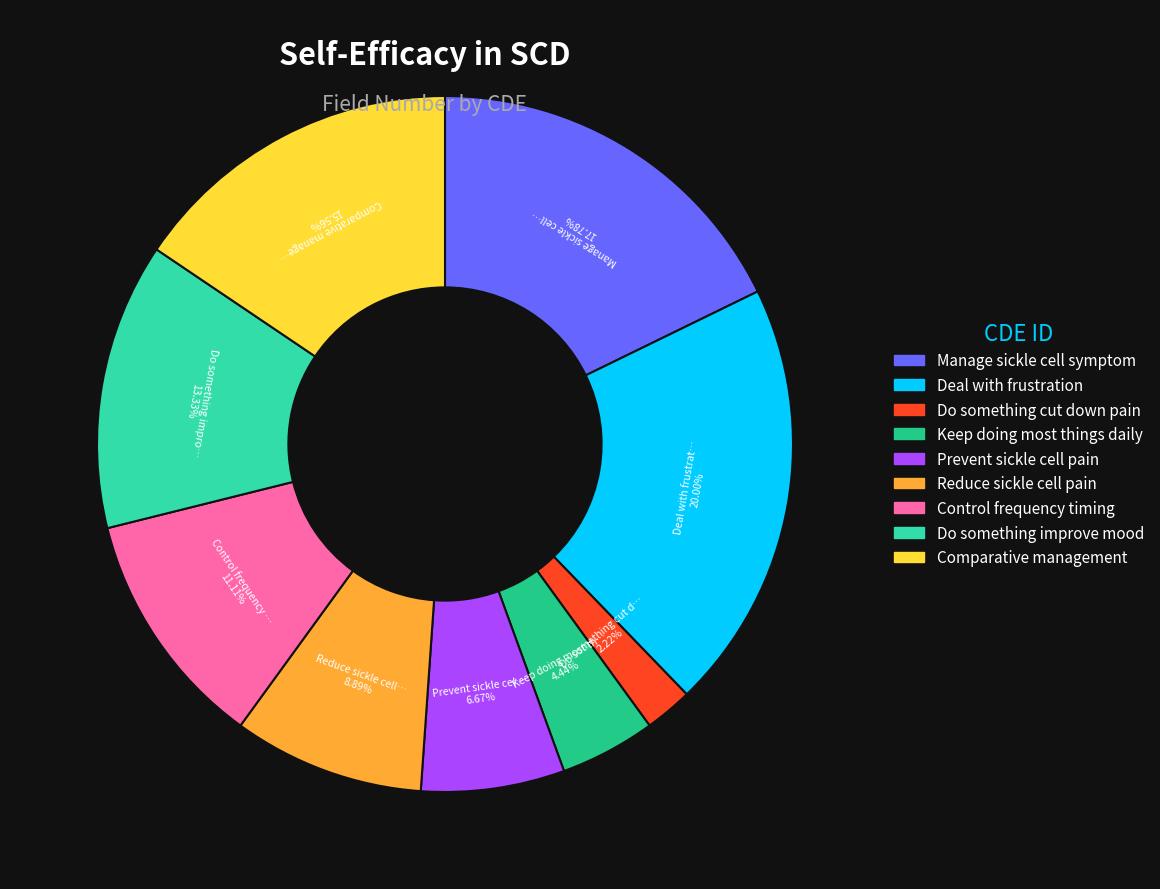

What is the ratio of the value at Comparative management to the value at Do something improve mood?

1.2